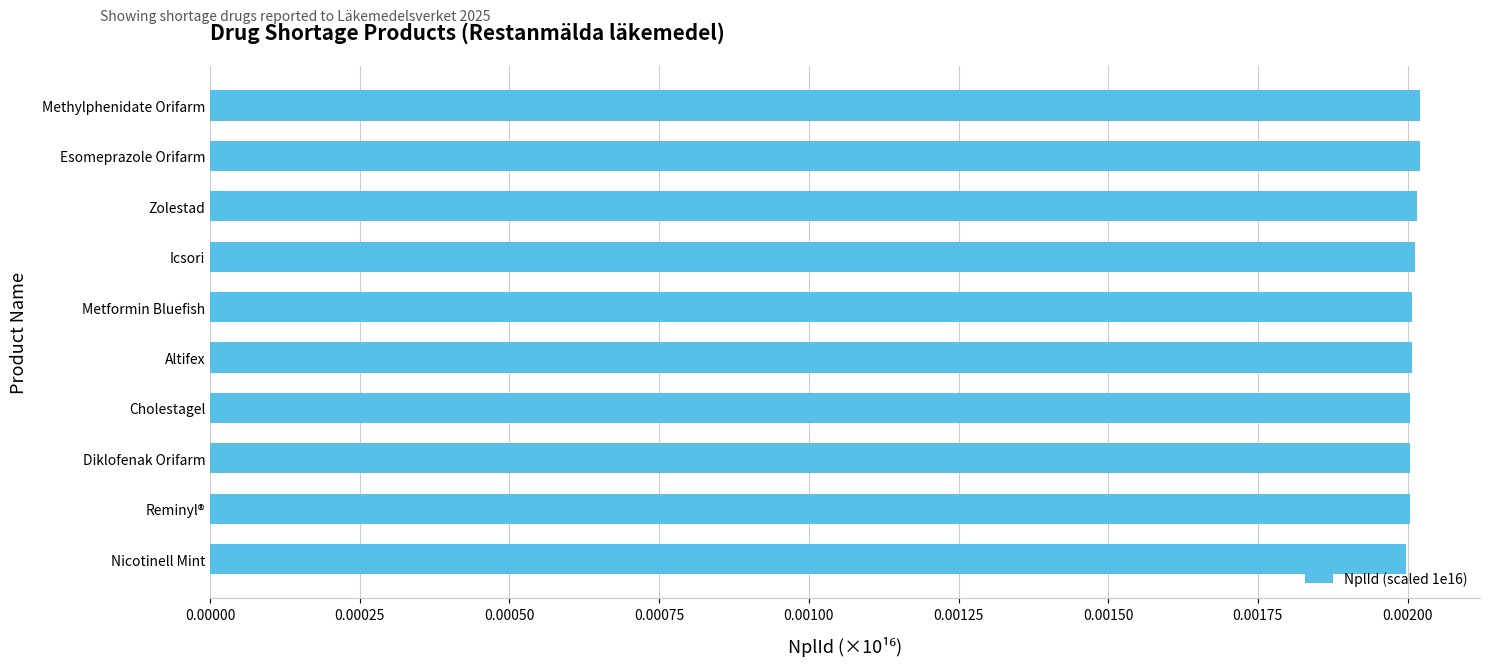

How many values are between 0 and 1?

10